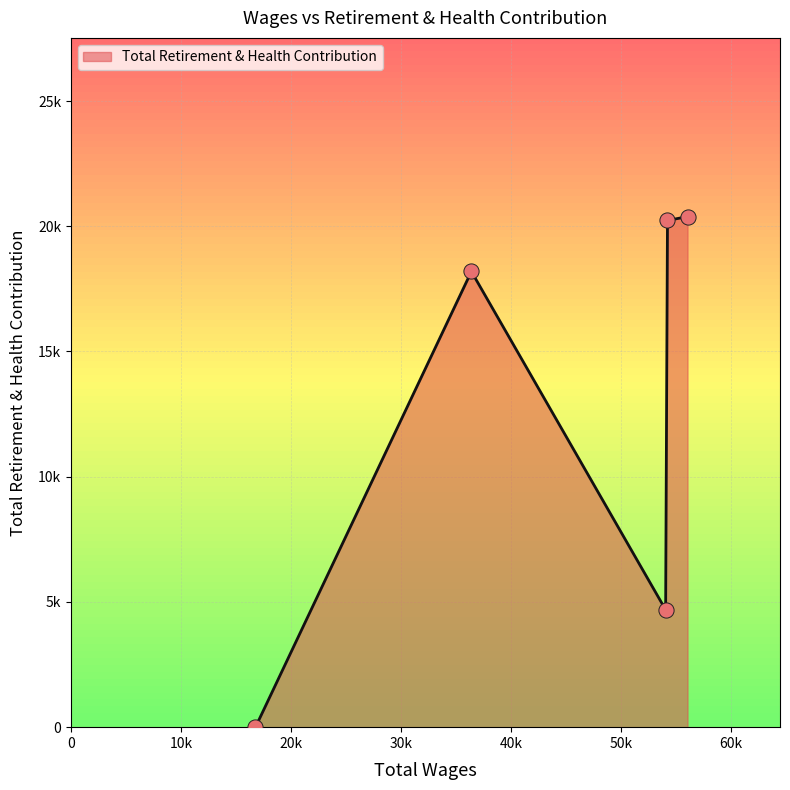

Is this an area chart (filled region under the line)?

Yes